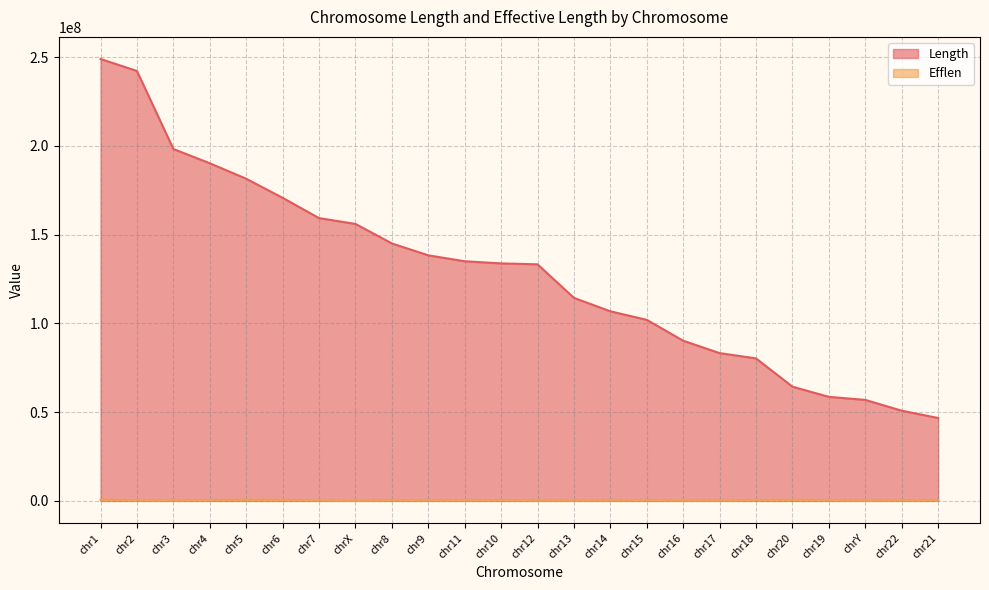

What is the difference between the second highest and second lowest values in the Efflen series?

464133